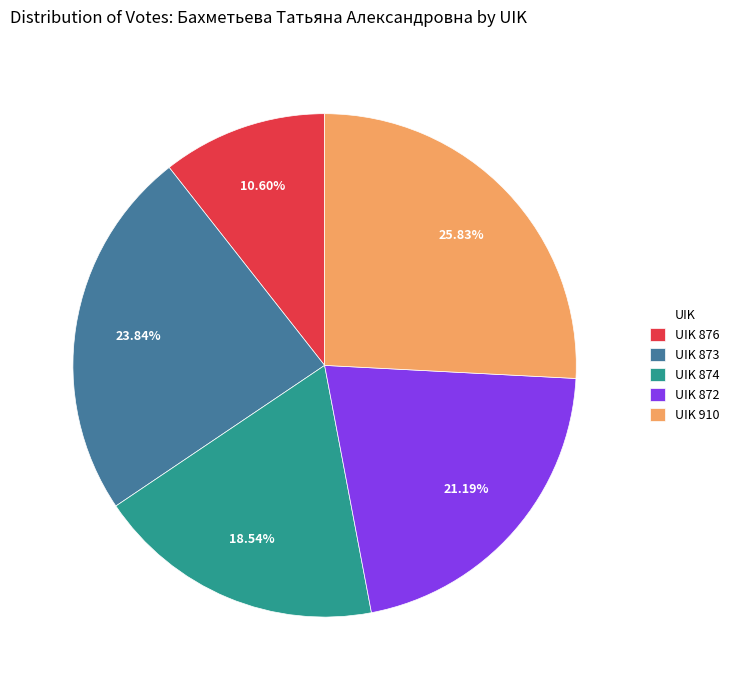

To the nearest percent, what percentage of the pie is UIK 876?

11%